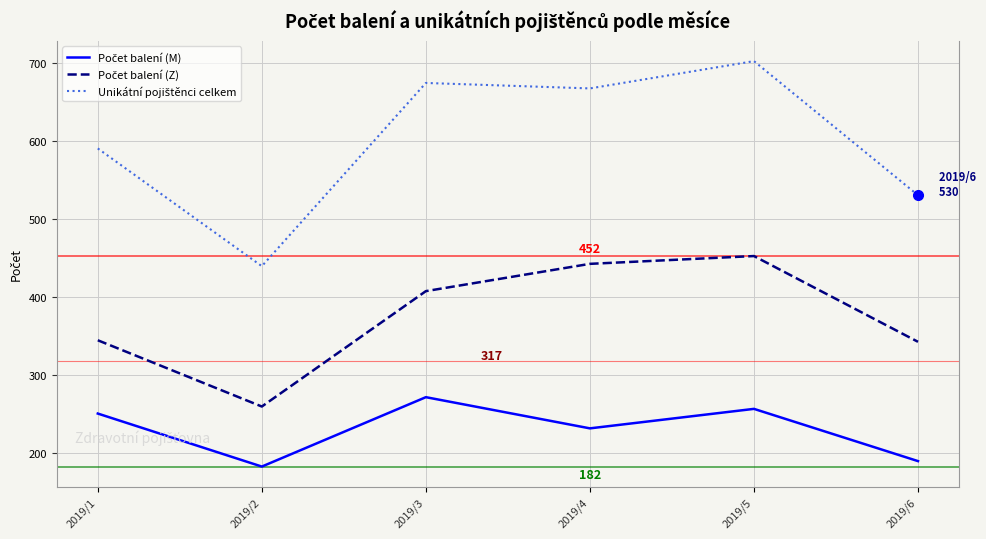

At which category does the chart reach its peak across all series?

2019/5